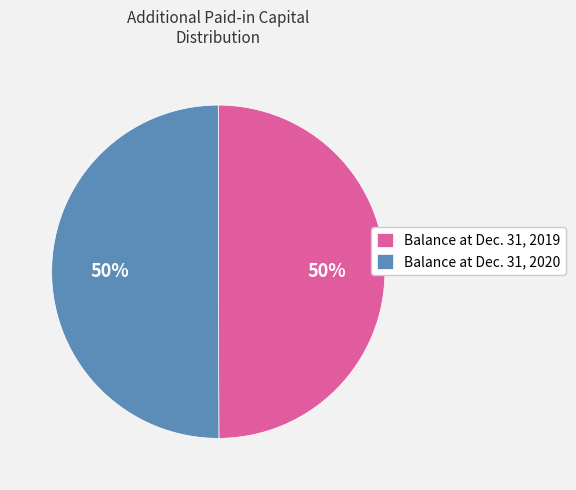

The Balance at Dec. 31, 2020 slice represents 42% of the pie. True or false?

False